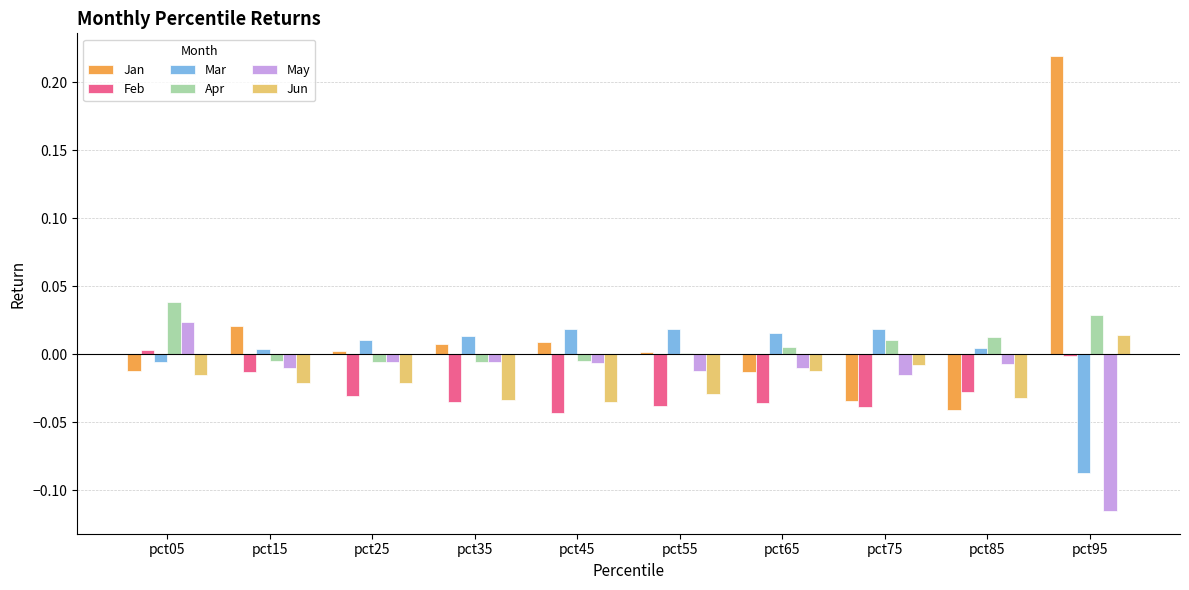

Which series has the widest spread of values?

Jan